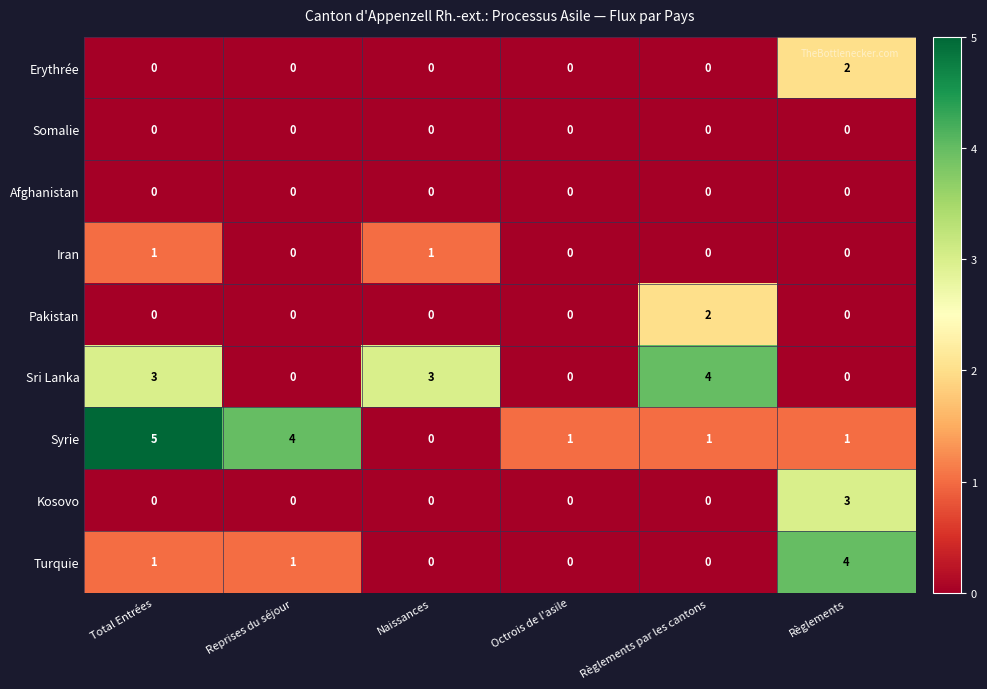

Which series changed the most between Octrois de l'asile and Règlements par les cantons?

Sri Lanka